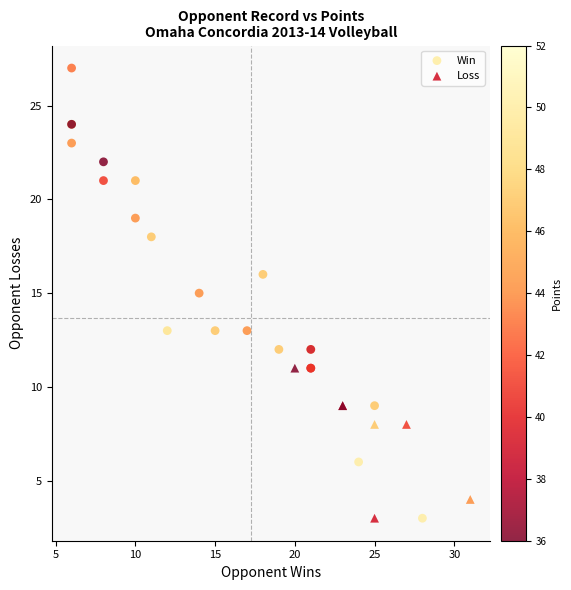

Which series has the widest spread of Y values?

Win